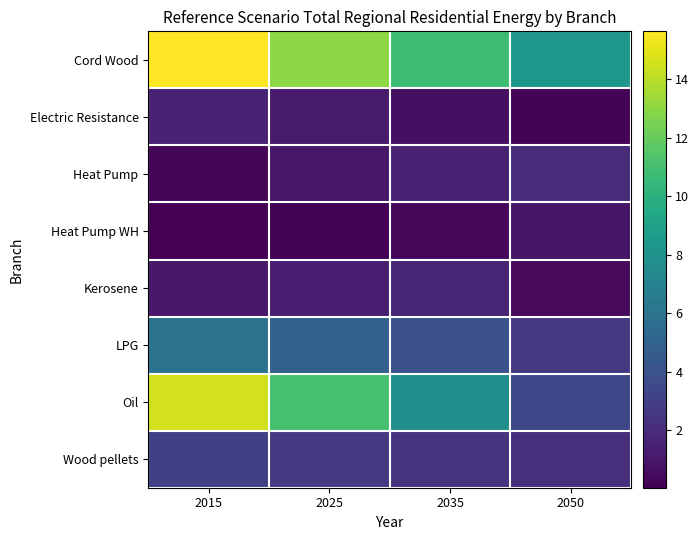

Rank the series by their maximum value, from lowest to highest.

Heat Pump WH, Electric Resistance, Kerosene, Heat Pump, Wood pellets, LPG, Oil, Cord Wood